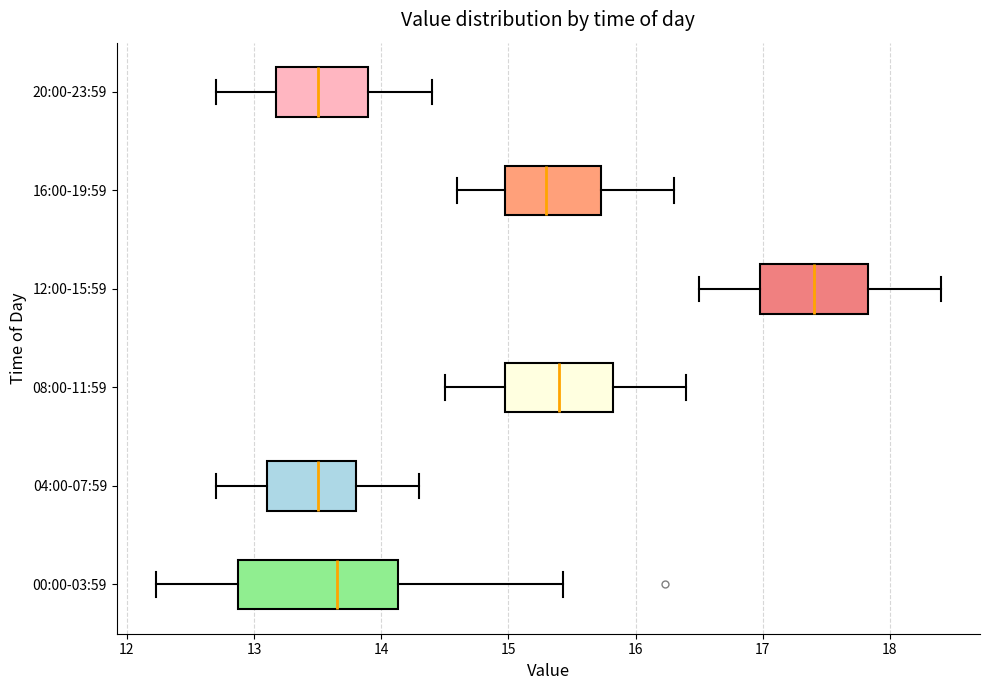

Which box is the widest, from its left edge to its right edge?

00:00-03:59